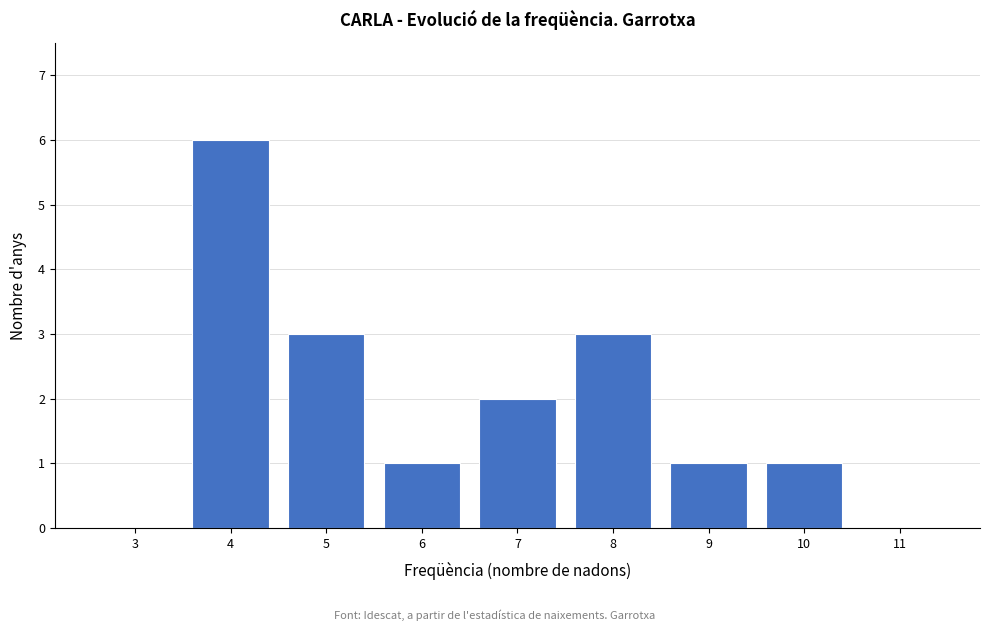

Reading left to right, extract all data points from this chart.

3=0	4=6	5=3	6=1	7=2	8=3	9=1	10=1	11=0